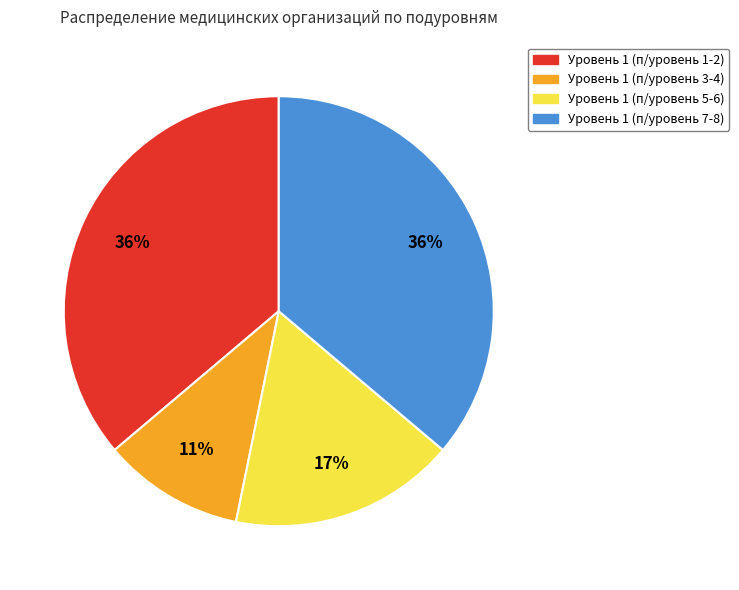

How many slices are in this pie chart?

4